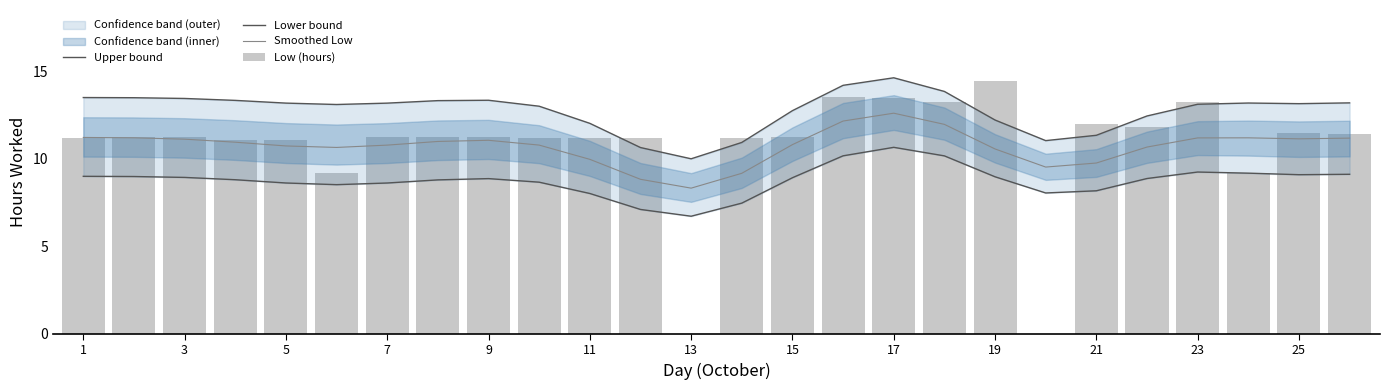

What is the greatest value displayed?

14.6